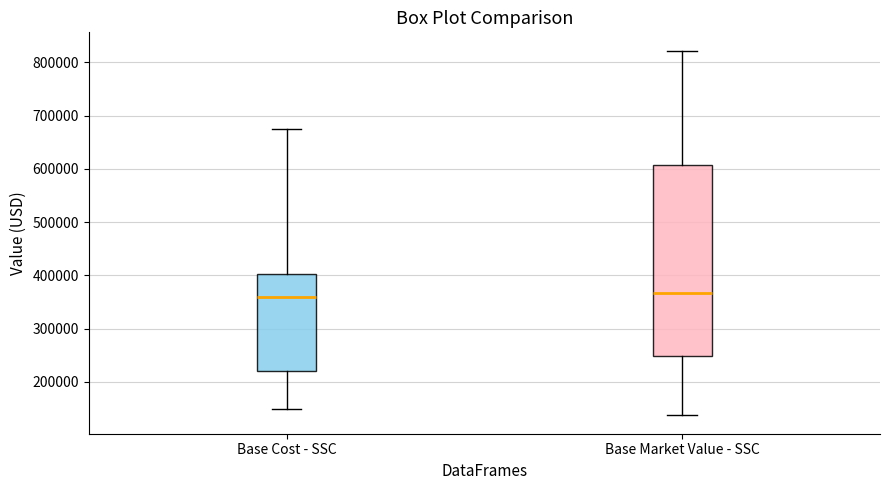

Where does the upper whisker of the box for Base Cost - SSC end on the y-axis? The values are not printed on the chart, so give them approximately, as read against the axis.

680000